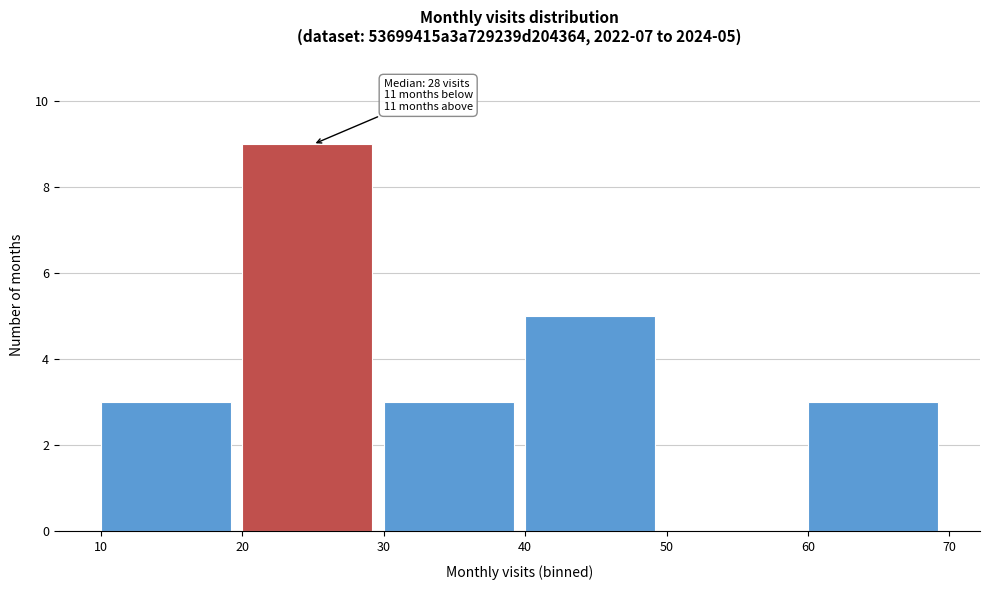

Over which range of the x-axis is the bar tallest?

20 to 30